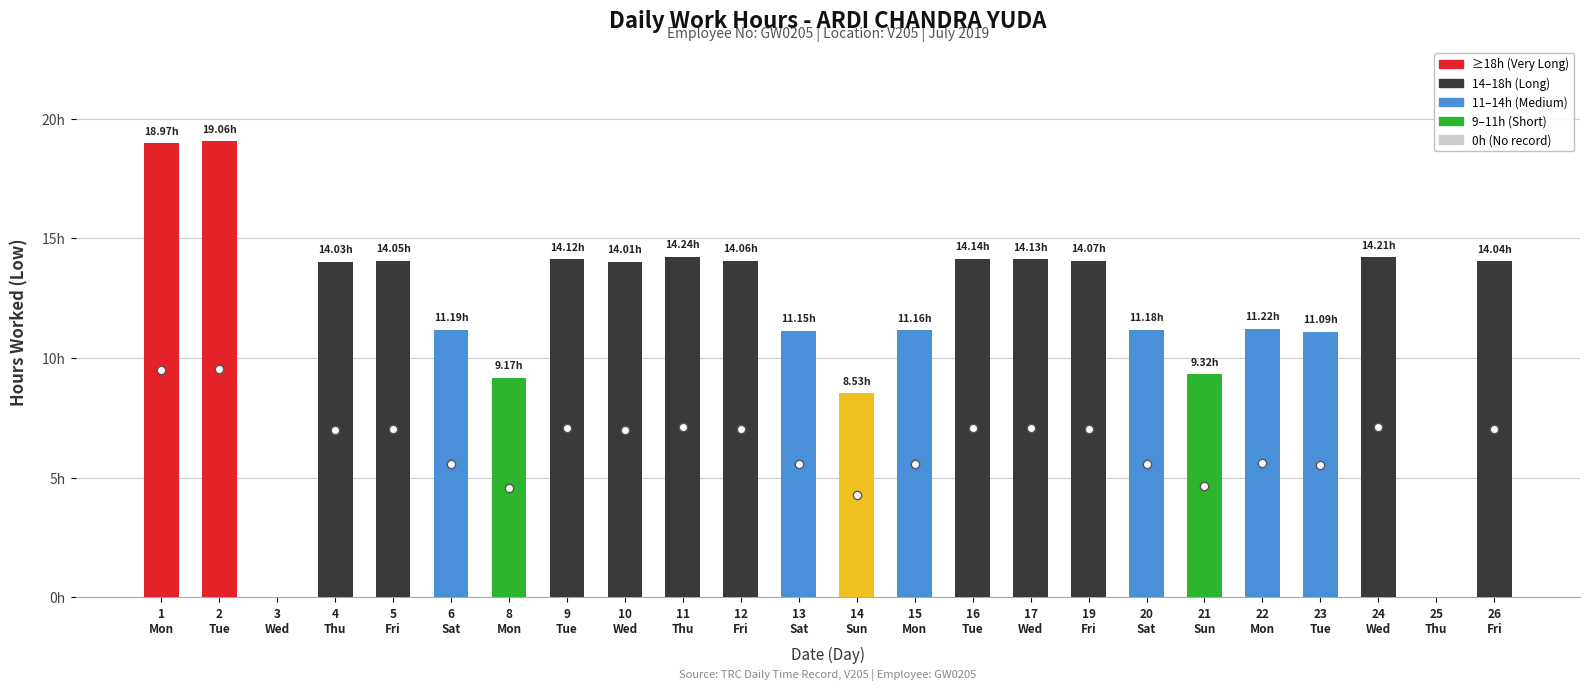

Which has a higher value, 13
Sat or 9
Tue?

9
Tue